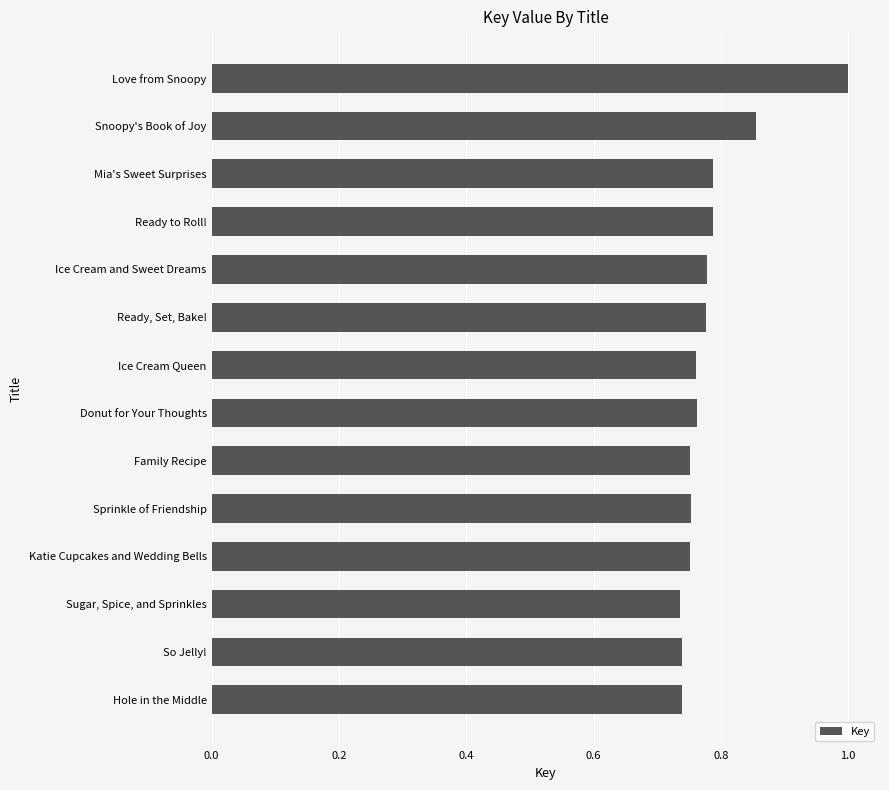

Rank the categories by value from lowest to highest.

Sugar, Spice, and Sprinkles, Hole in the Middle, So Jelly!, Katie Cupcakes and Wedding Bells, Family Recipe, Sprinkle of Friendship, Ice Cream Queen, Donut for Your Thoughts, Ready, Set, Bake!, Ice Cream and Sweet Dreams, Mia's Sweet Surprises, Ready to Roll!, Snoopy's Book of Joy, Love from Snoopy